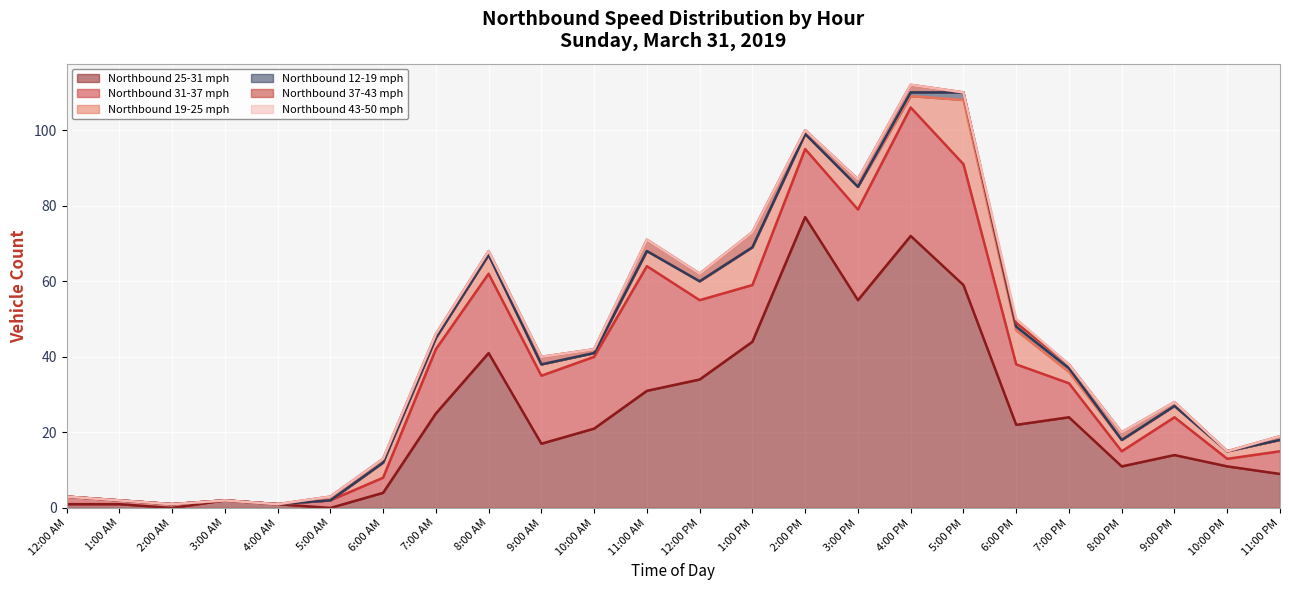

At how many categories does at least one series exceed 30?

8